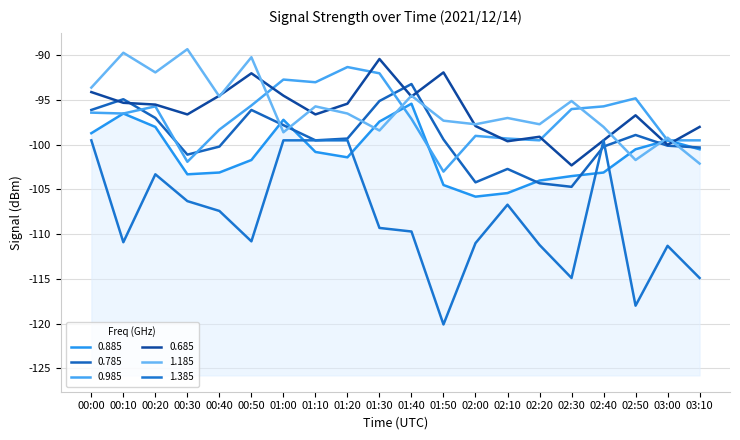

At which category does 1.385 reach its first local peak?

00:20